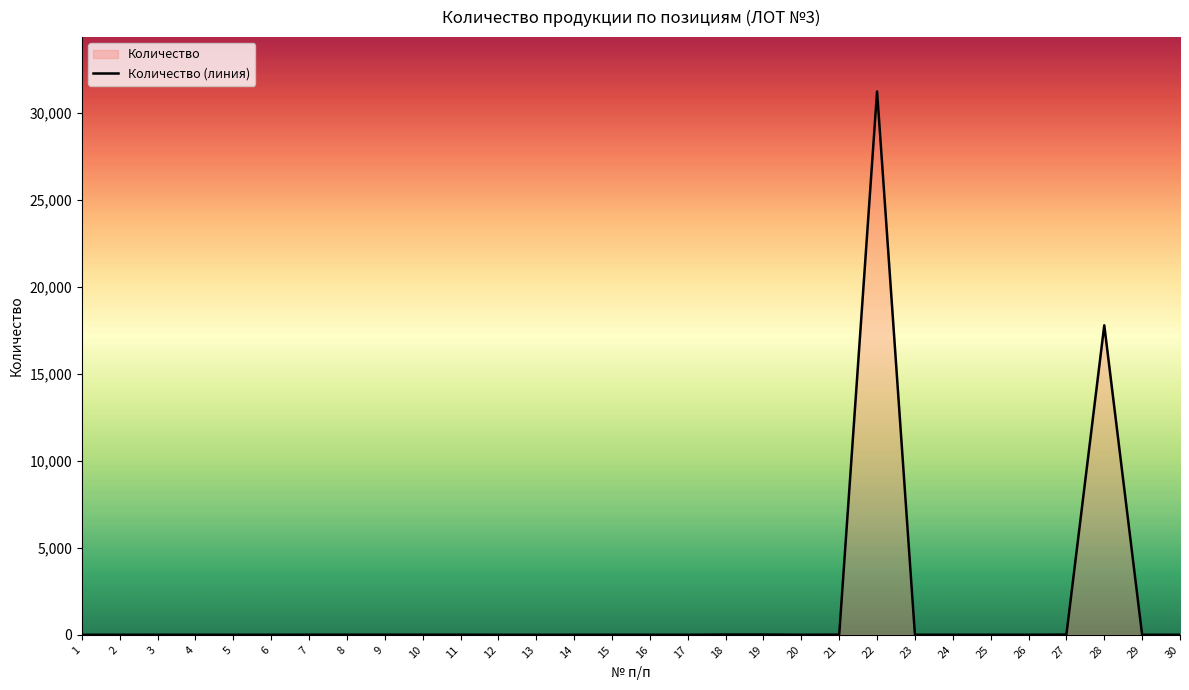

Rank the categories by value from lowest to highest.

5, 12, 13, 14, 29, 1, 2, 4, 6, 16, 17, 3, 30, 15, 20, 23, 24, 25, 26, 7, 8, 9, 10, 11, 21, 27, 18, 19, 28, 22